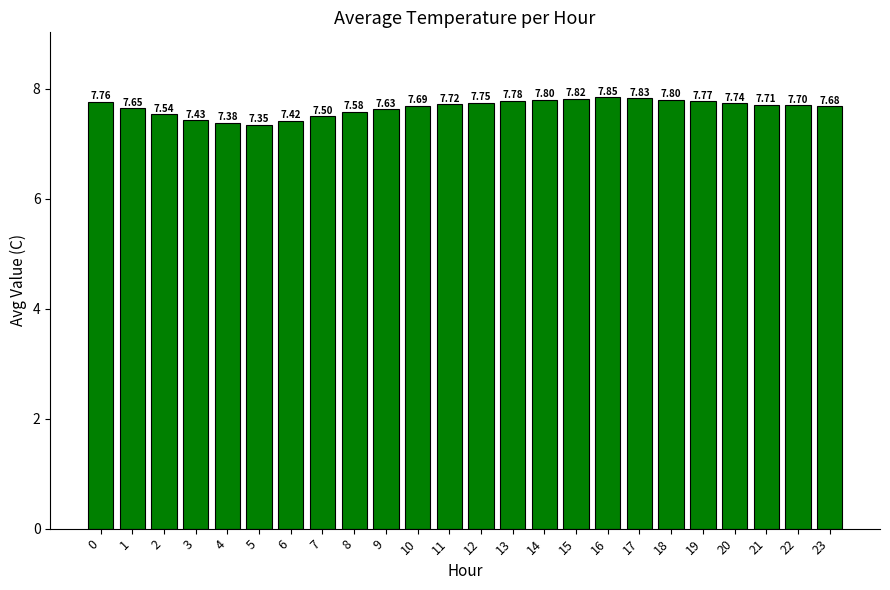

How many series are shown in this chart?

1